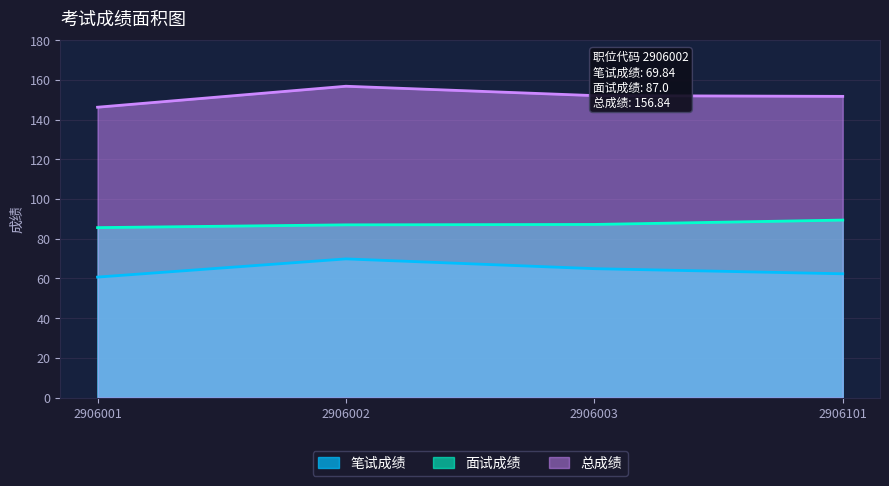

At how many categories does at least one series exceed 73?

4